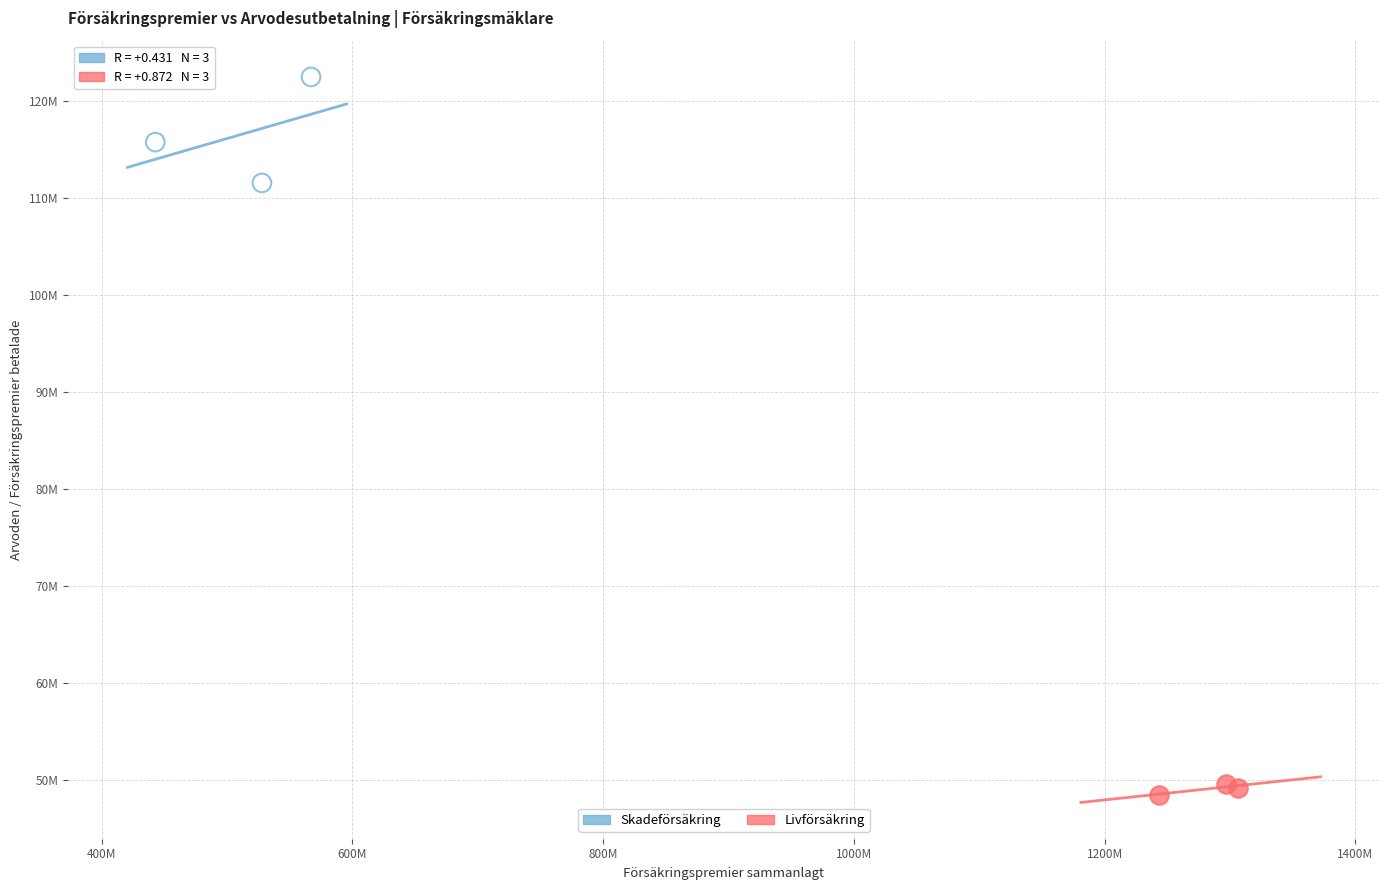

Which series has the largest Y range (max minus min)?

Skadeförsäkring